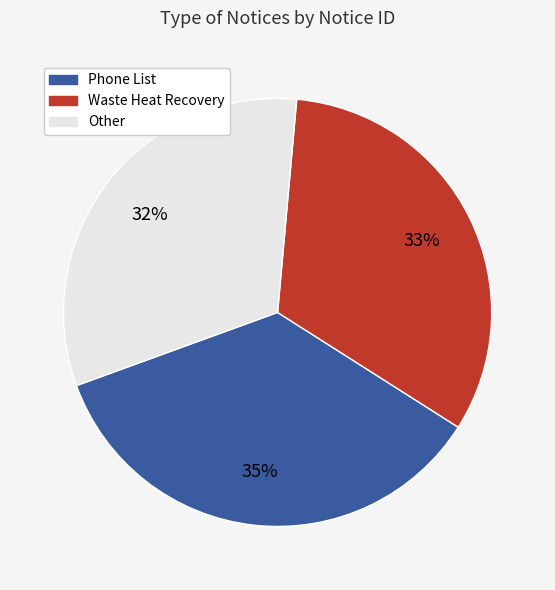

Combined, do Waste Heat Recovery and Phone List account for over 50%?

Yes